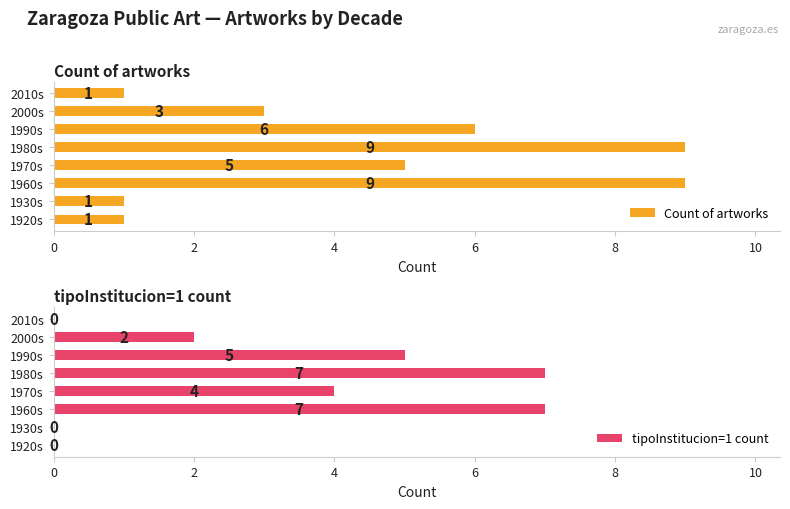

Which series has the largest total across all categories?

Count of artworks